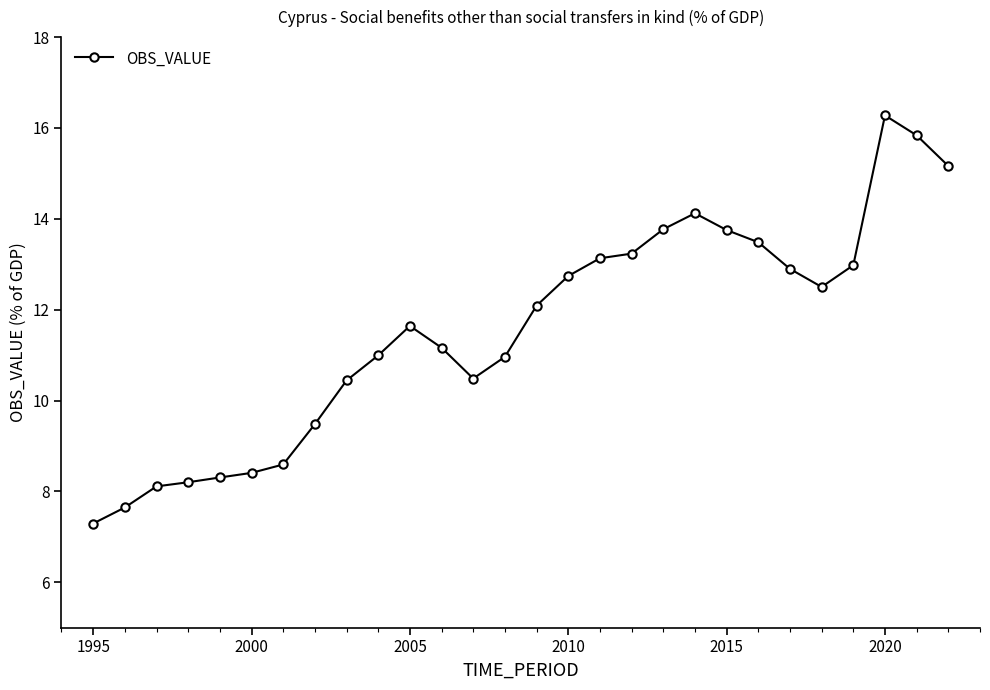

What is the greatest value displayed?

16.3